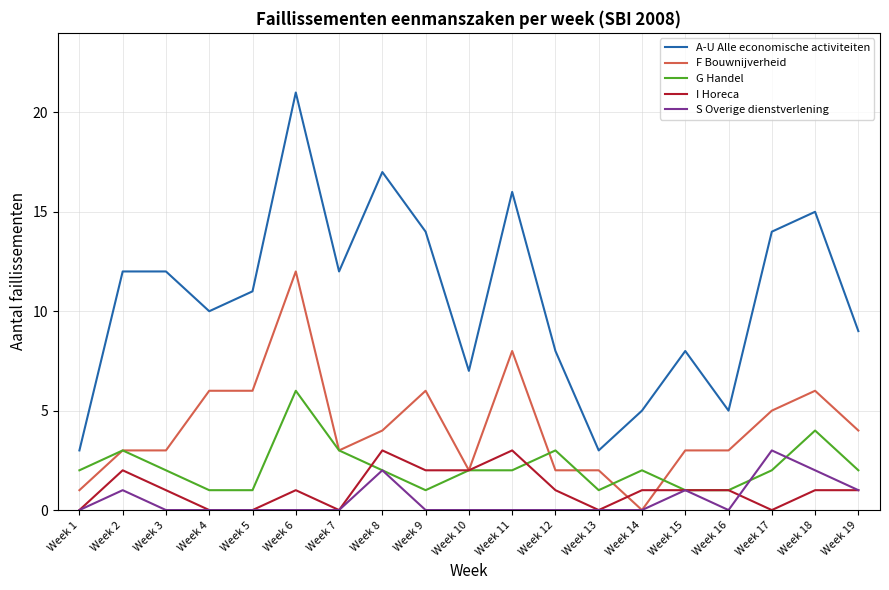

Which series has the largest total across all categories?

A-U Alle economische activiteiten